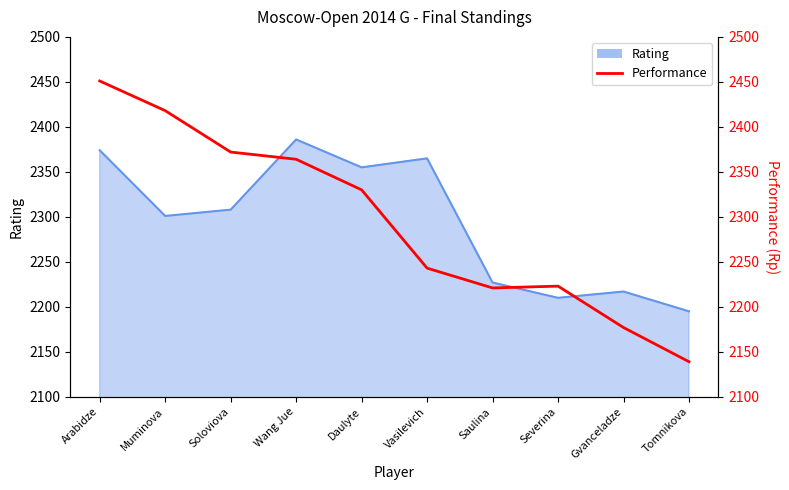

The value at Muminova is 1458. True or false?

False